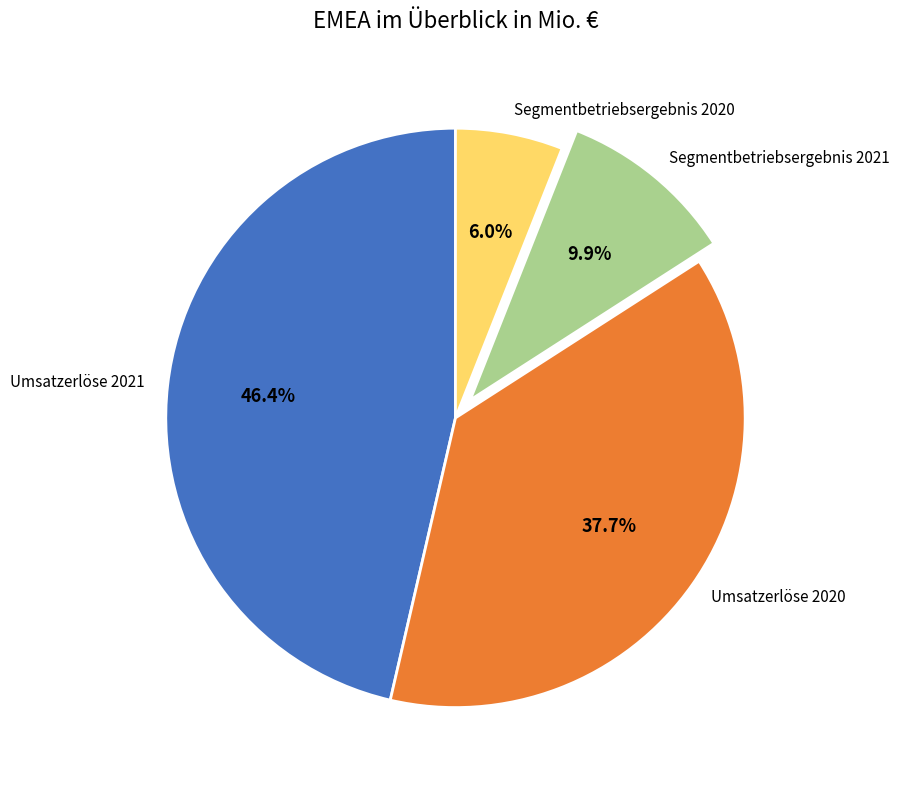

How many slices are in this pie chart?

4